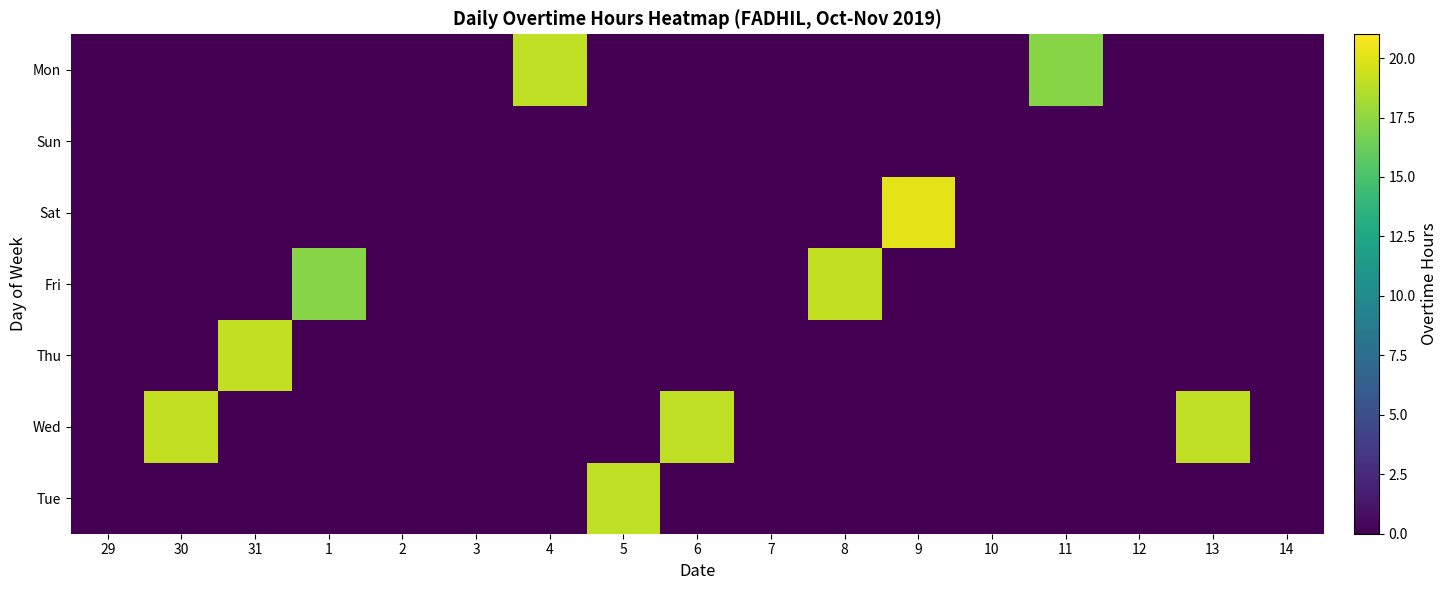

Between 1 and 14, which is larger?

1